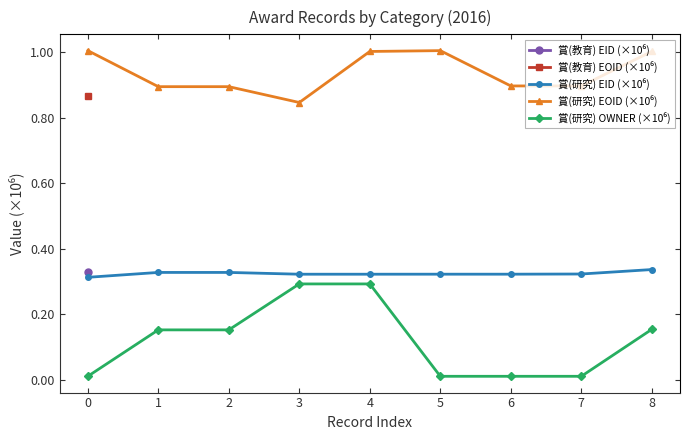

At 3, list the series in order from largest to smallest.

賞(研究) EOID (×10⁶), 賞(研究) EID (×10⁶), 賞(研究) OWNER (×10⁶)